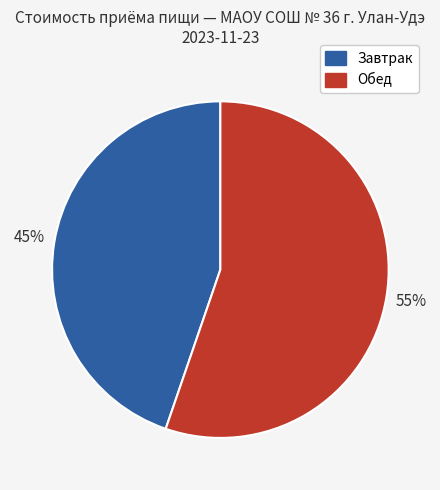

To the nearest percent, what is the average slice percentage?

50%